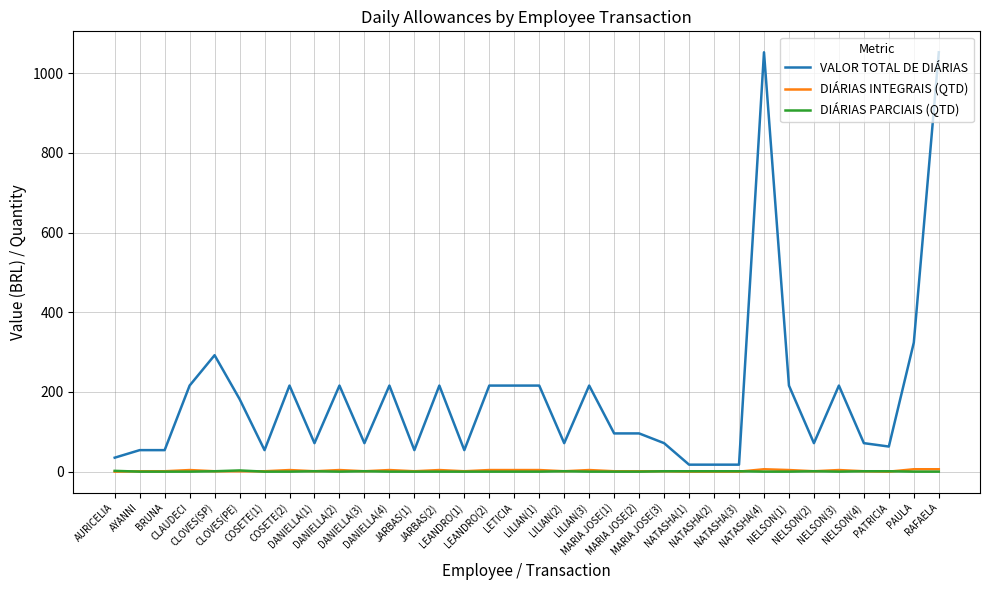

Which series has the widest spread of values?

VALOR TOTAL DE DIÁRIAS